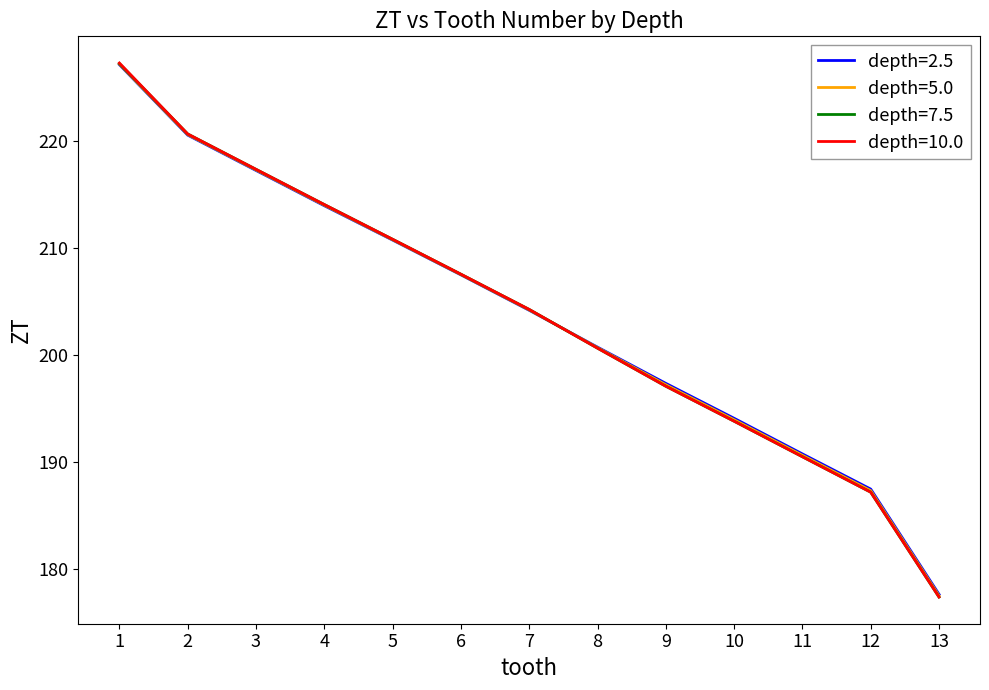

Which series has the largest range (max minus min)?

depth=10.0